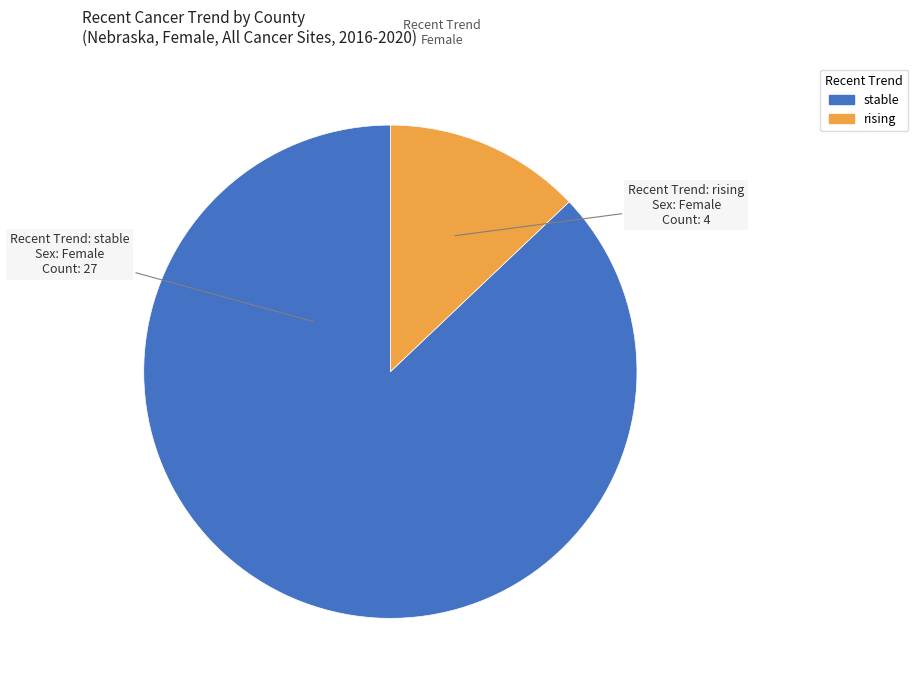

How many segments does this pie chart have?

2